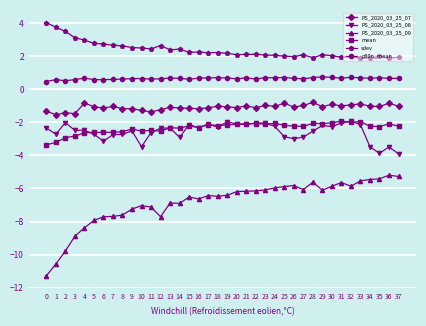

At 4, list the series in order from smallest to largest.

PS_2020_03_25_09, mean, PS_2020_03_25_08, PS_2020_03_25_07, p80n_mean, sdev